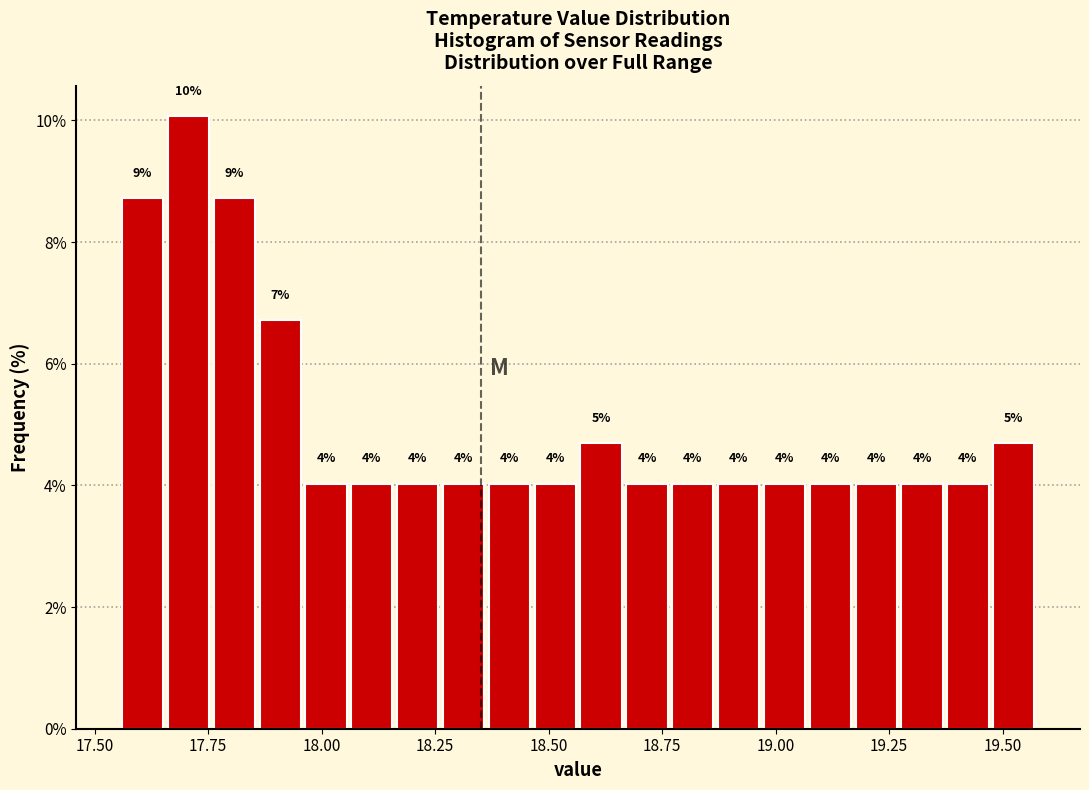

Around what value on the x-axis is the tallest bar? Give the approximate position of its centre, as read against the axis.

17.70